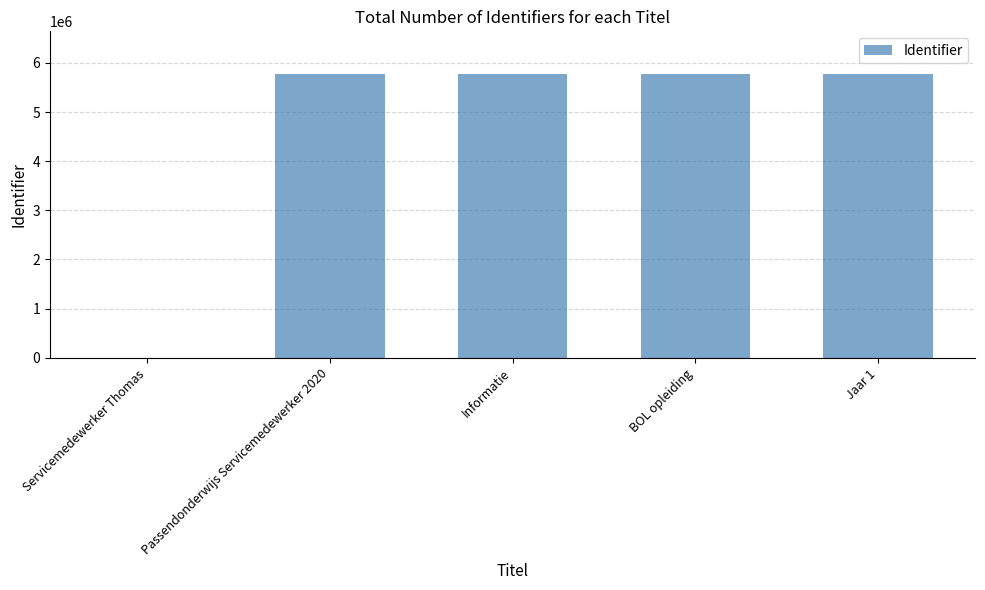

Are the bars horizontal?

No